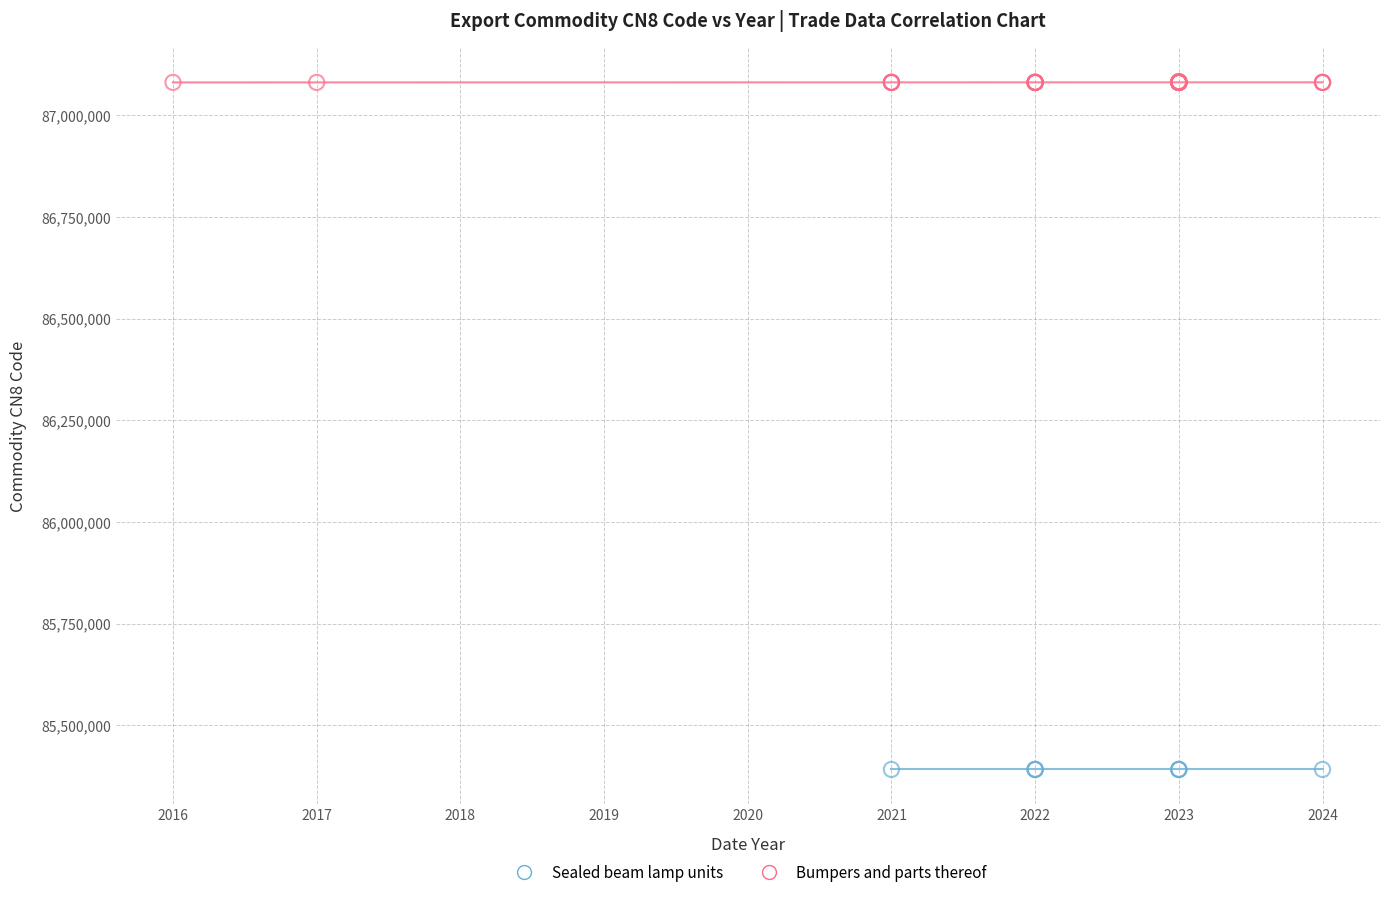

Which series contains the highest Y value?

Bumpers and parts thereof